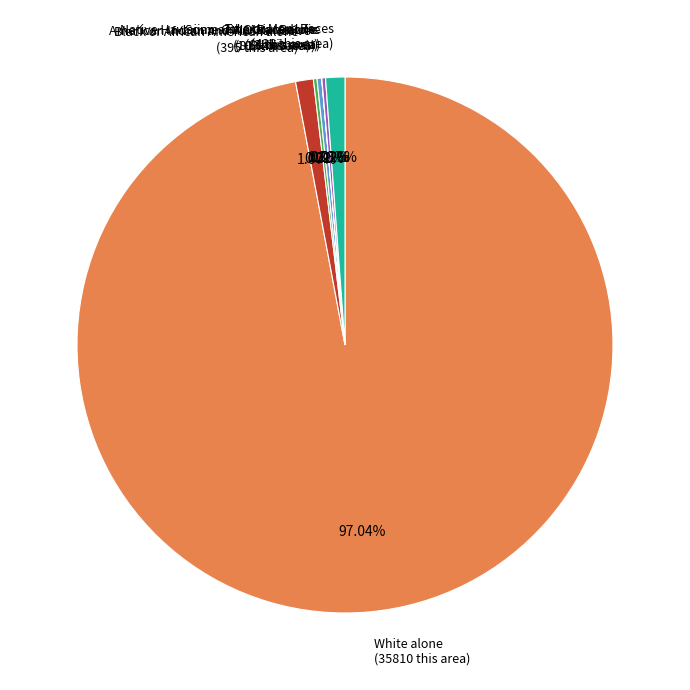

Is there a majority slice in this chart?

Yes